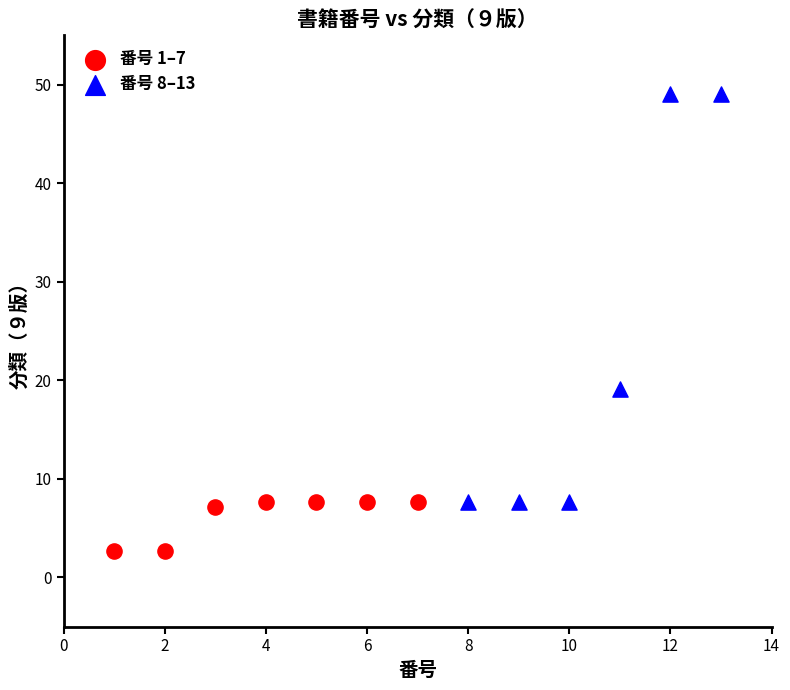

Which series contains the highest Y value?

番号 8–13